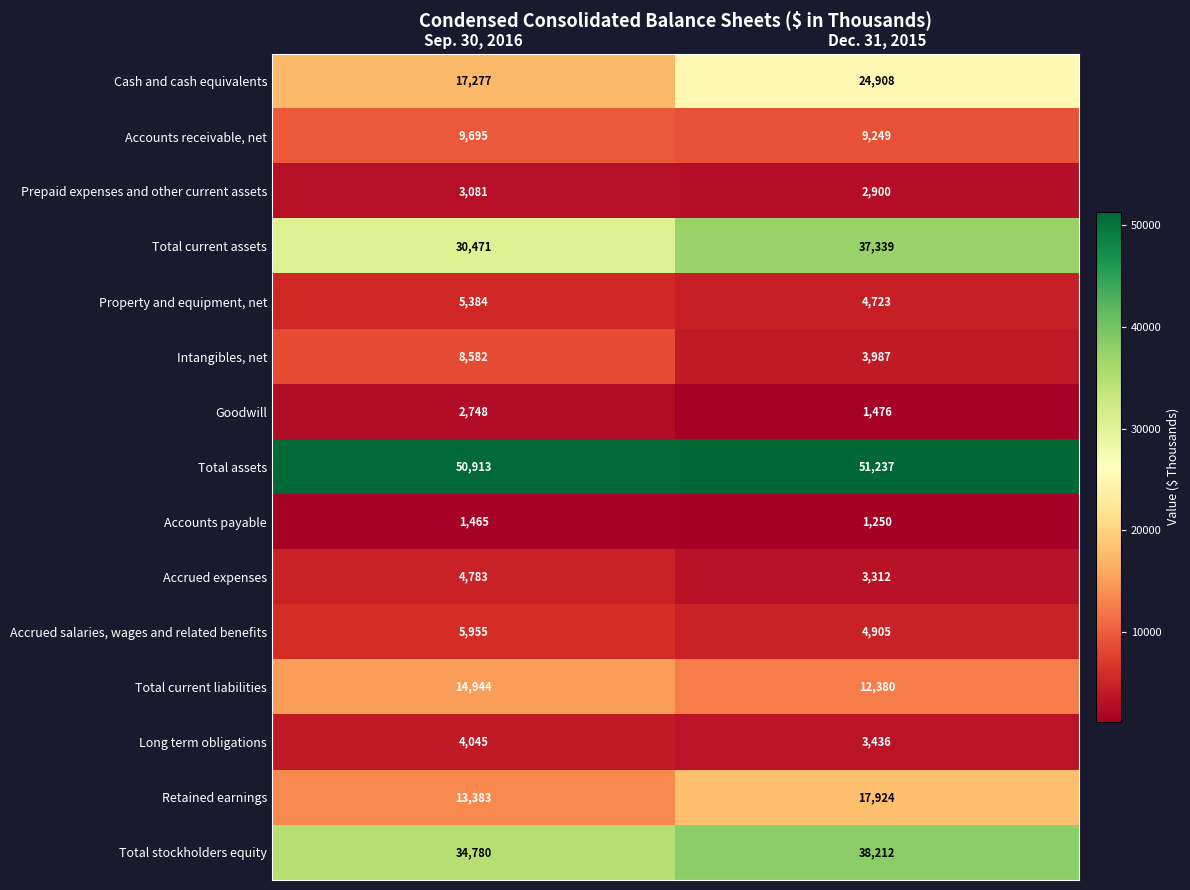

What is the sum of all Total stockholders equity values?

72992